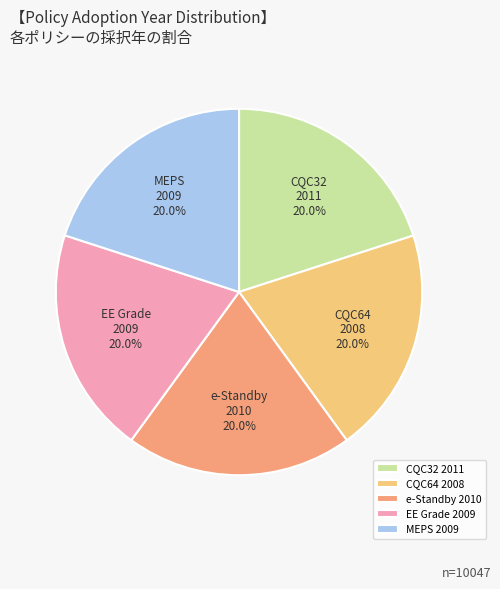

How many segments does this pie chart have?

5